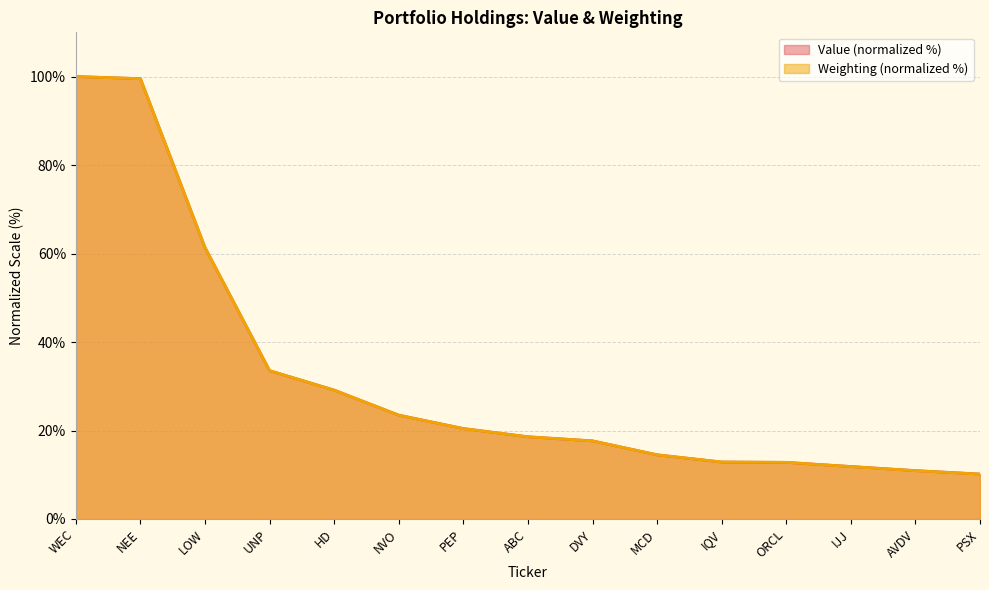

Is the value of Value at NEE greater than the value of Weighting at WEC?

No